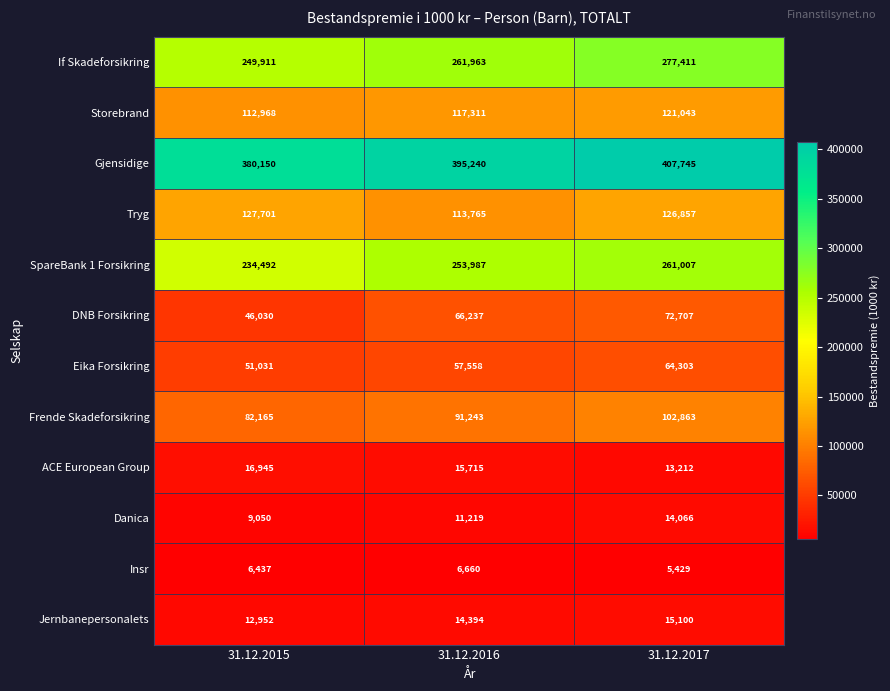

What is the average value of the Storebrand series?

117107